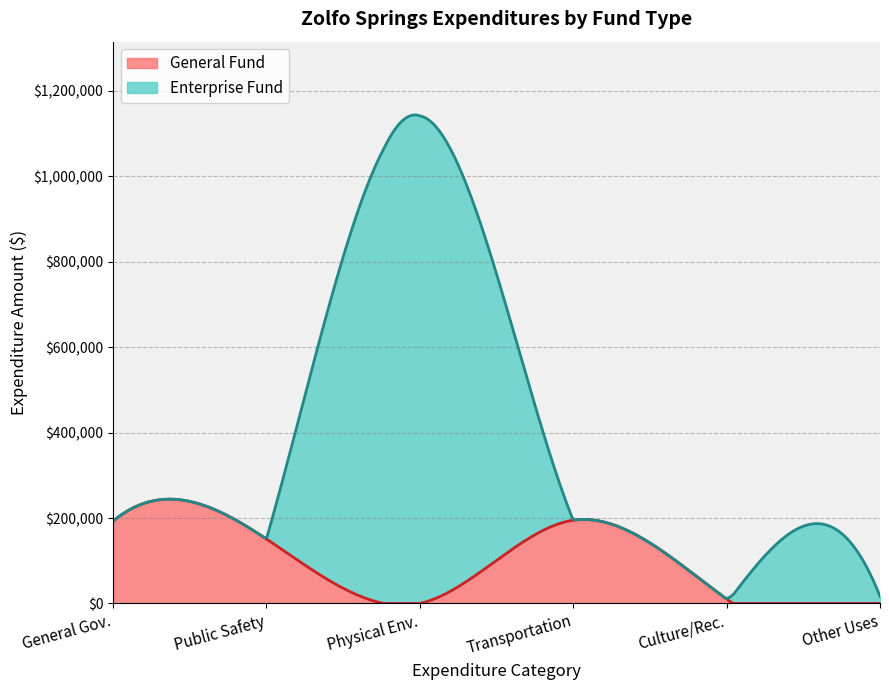

True or false: Transportation has more than 2 points higher than both neighbors.

False